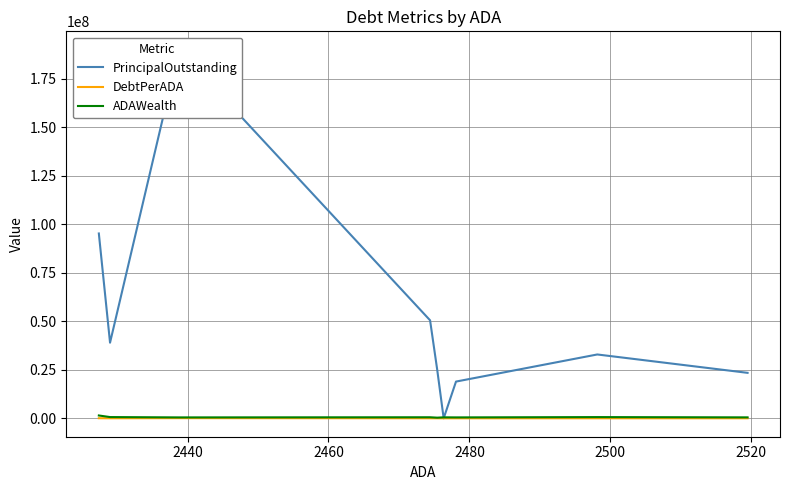

At which category does DebtPerADA reach its first local peak?

2440